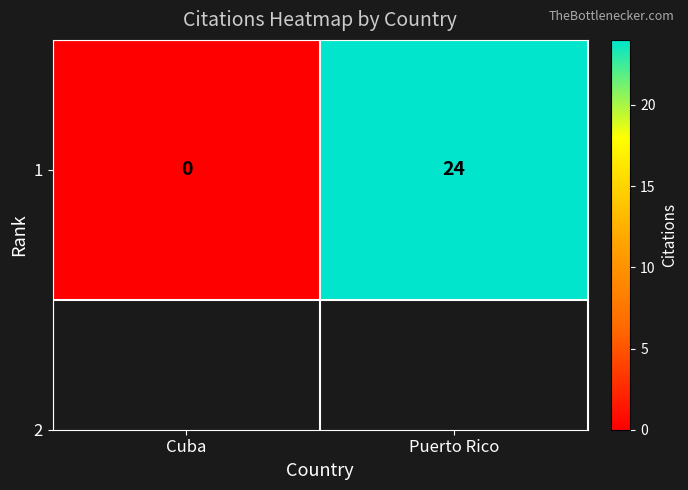

Rank the categories by value from lowest to highest.

Cuba, Puerto Rico